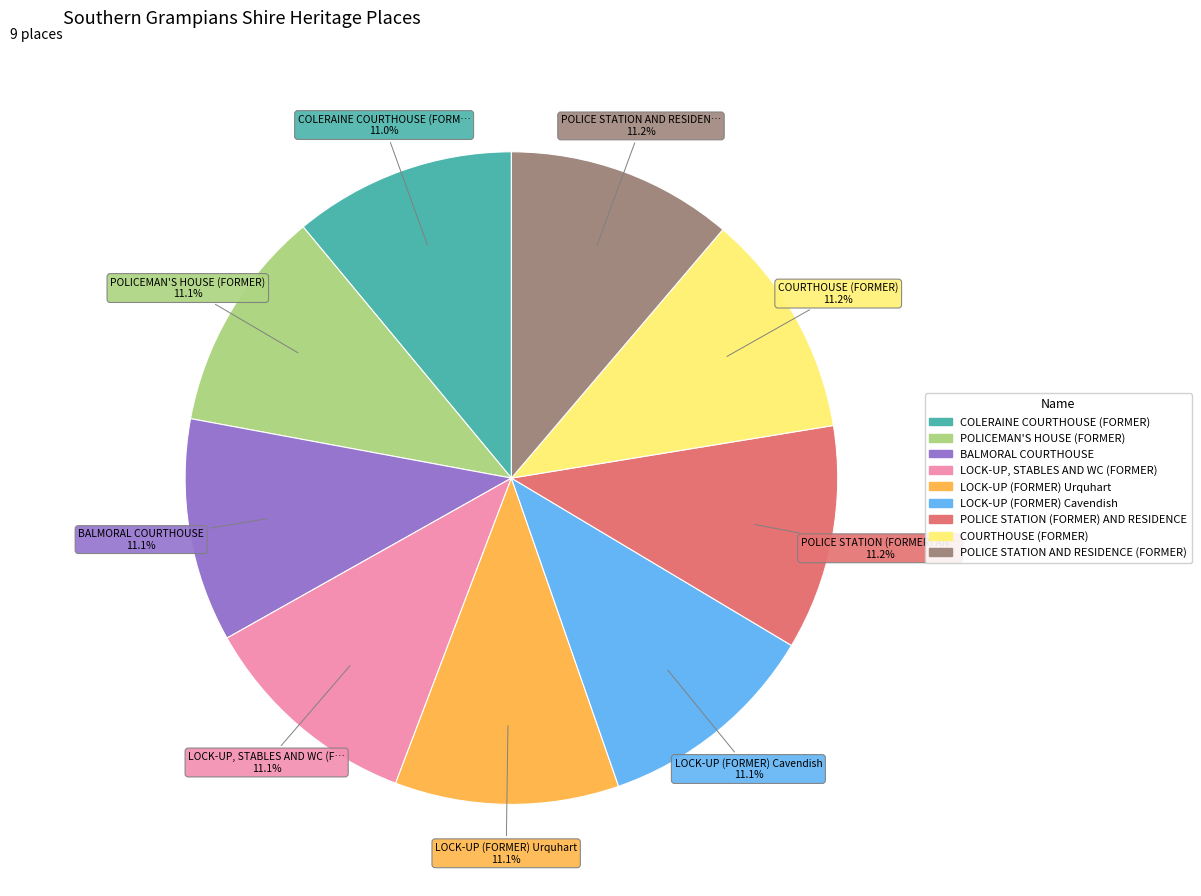

Is POLICE STATION (FORMER) AND RESIDENCE the majority of the pie?

No